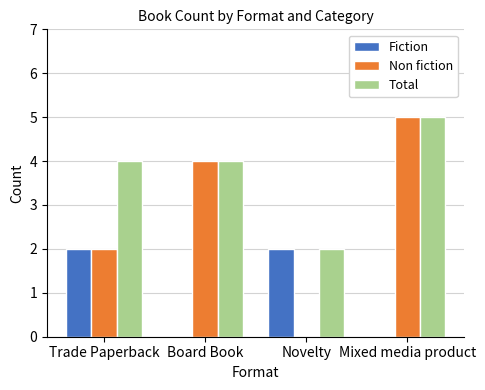

Read the Total value at Board Book.

4